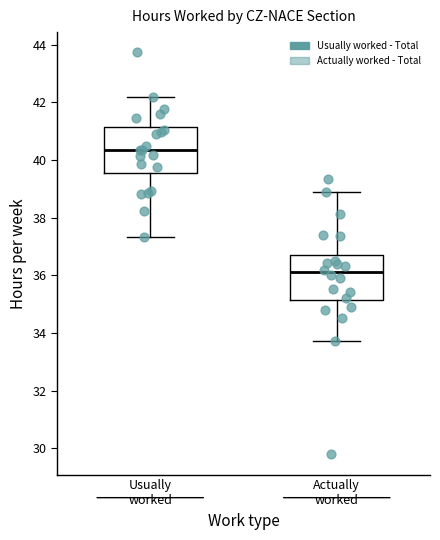

Where is the lower edge of the box for Usually worked on the y-axis? The values are not printed on the chart, so give them approximately, as read against the axis.

39.6